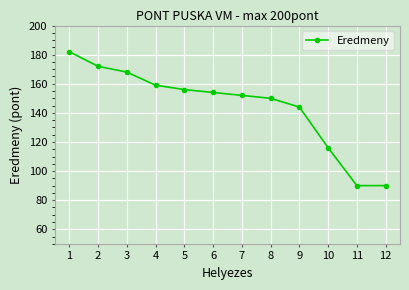

Reading left to right, list all the values displayed in this chart.

182	172	168	159	156	154	152	150	144	116	90	90